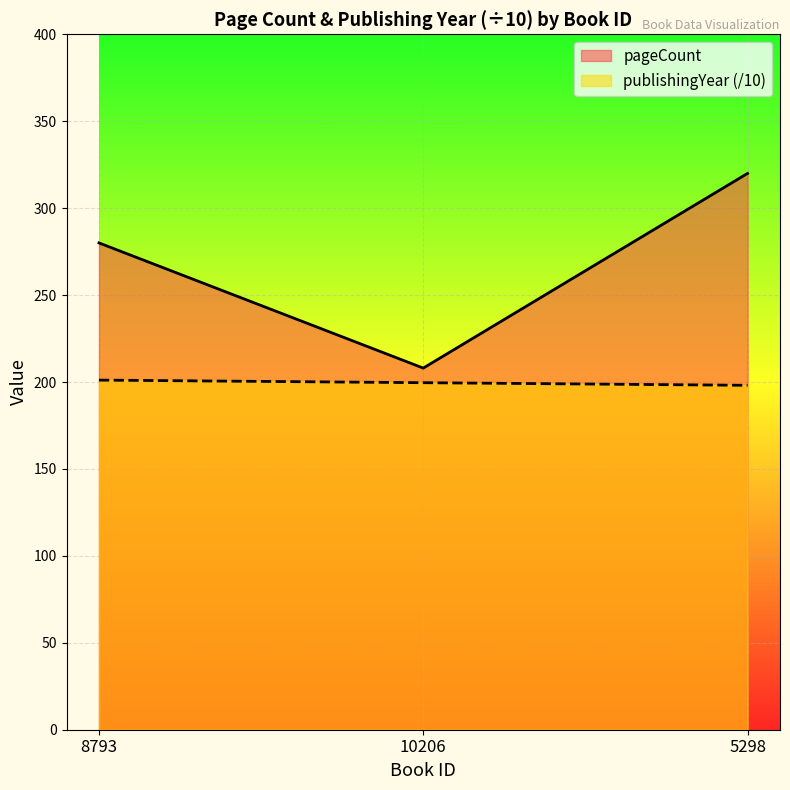

Count the number of categories in the chart.

3